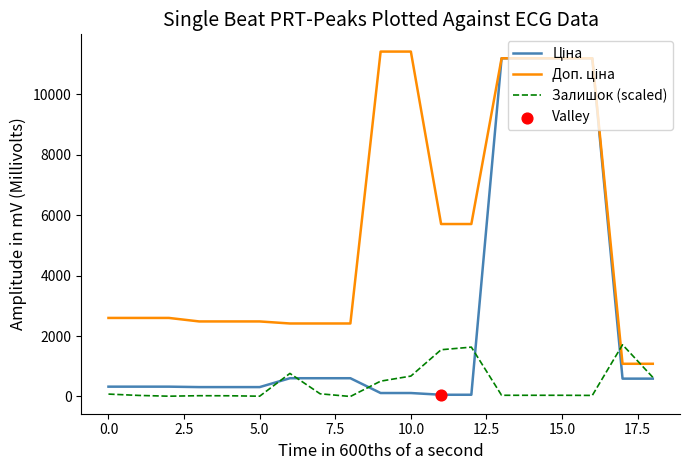

What is the maximum value shown in the chart?

11410.0